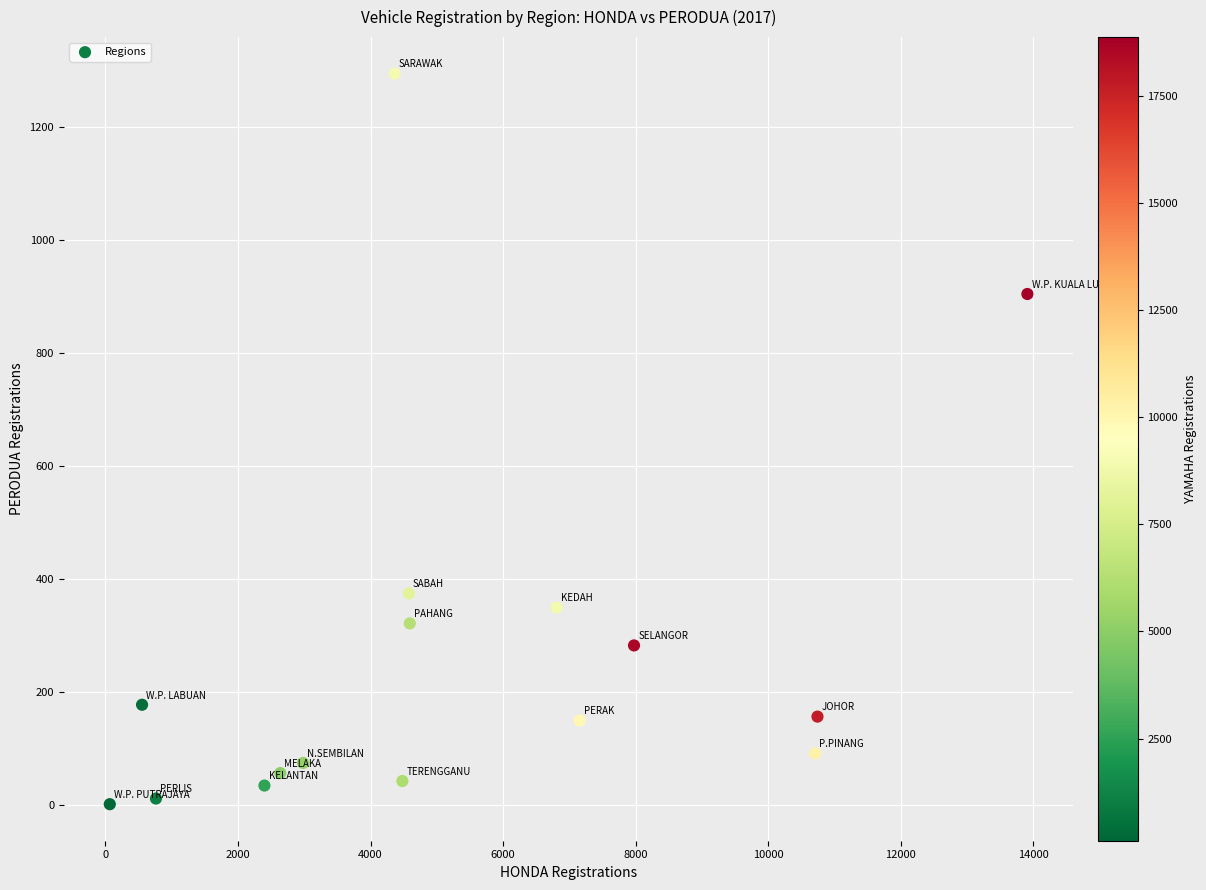

What Y value in the scatter plot is closest to 647?

904